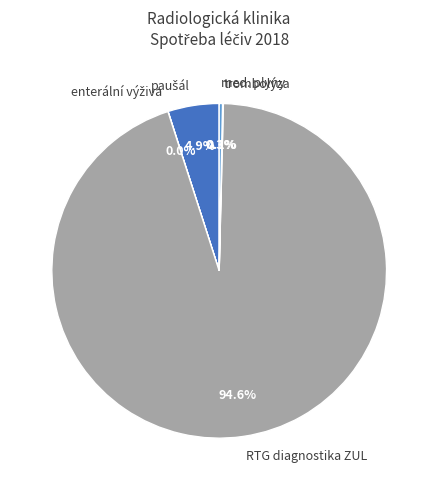

Which category has the biggest portion of the pie?

RTG diagnostika ZUL